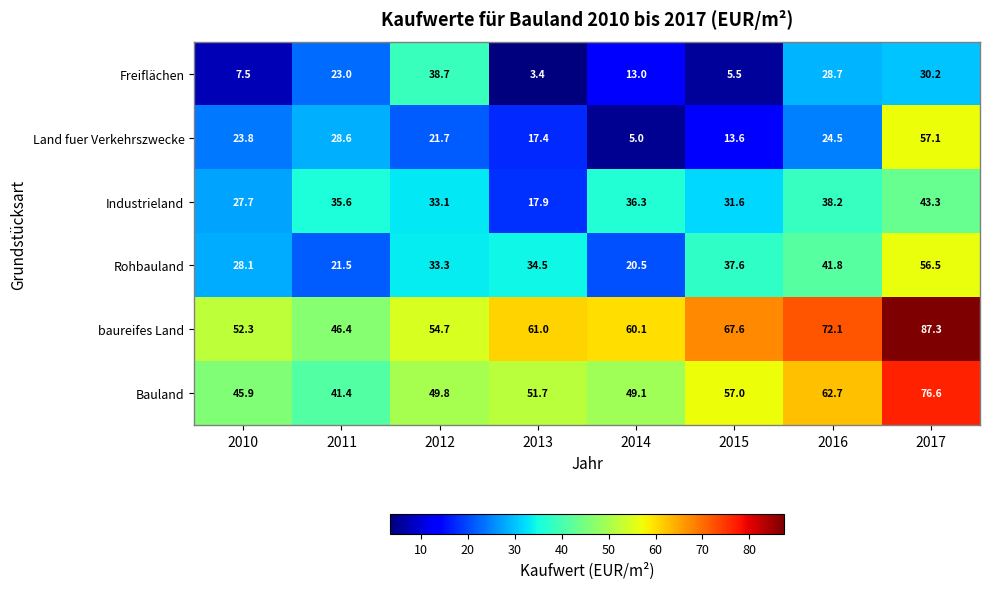

How many series are shown in this chart?

6